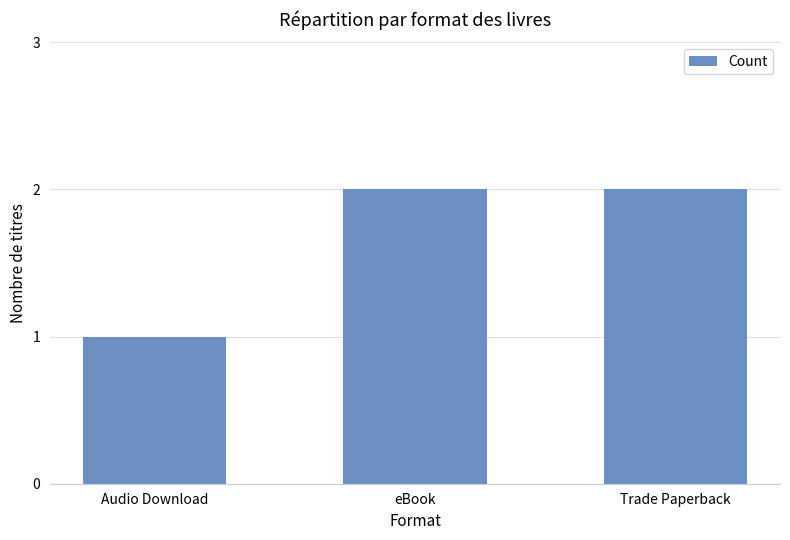

True or false: the data shows 1 at Audio Download.

True